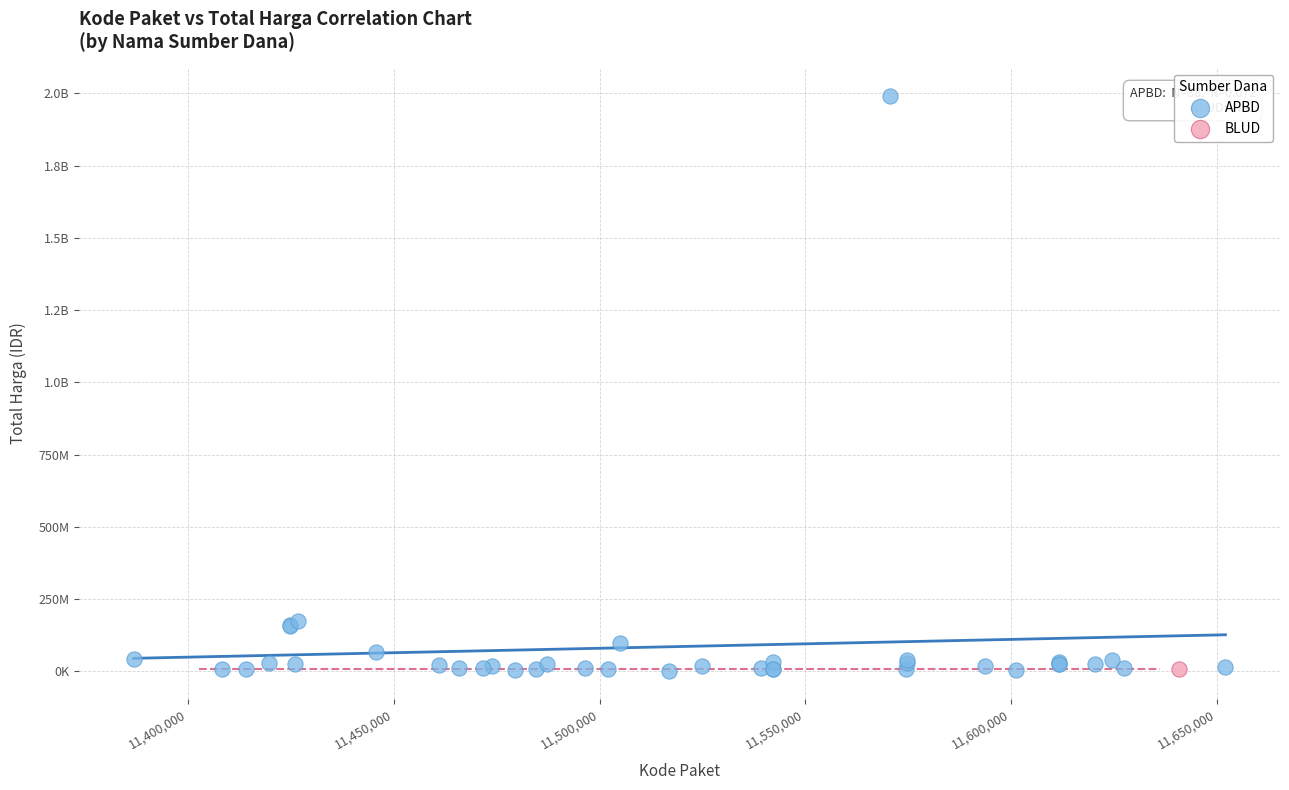

What are all the series names shown in the legend?

APBD, BLUD